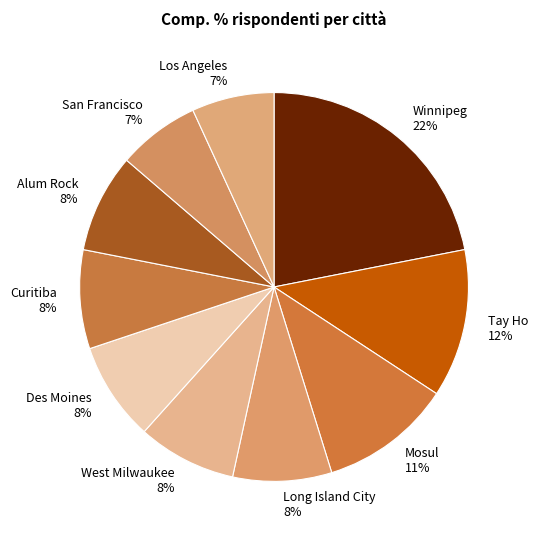

How many slices are in this pie chart?

10